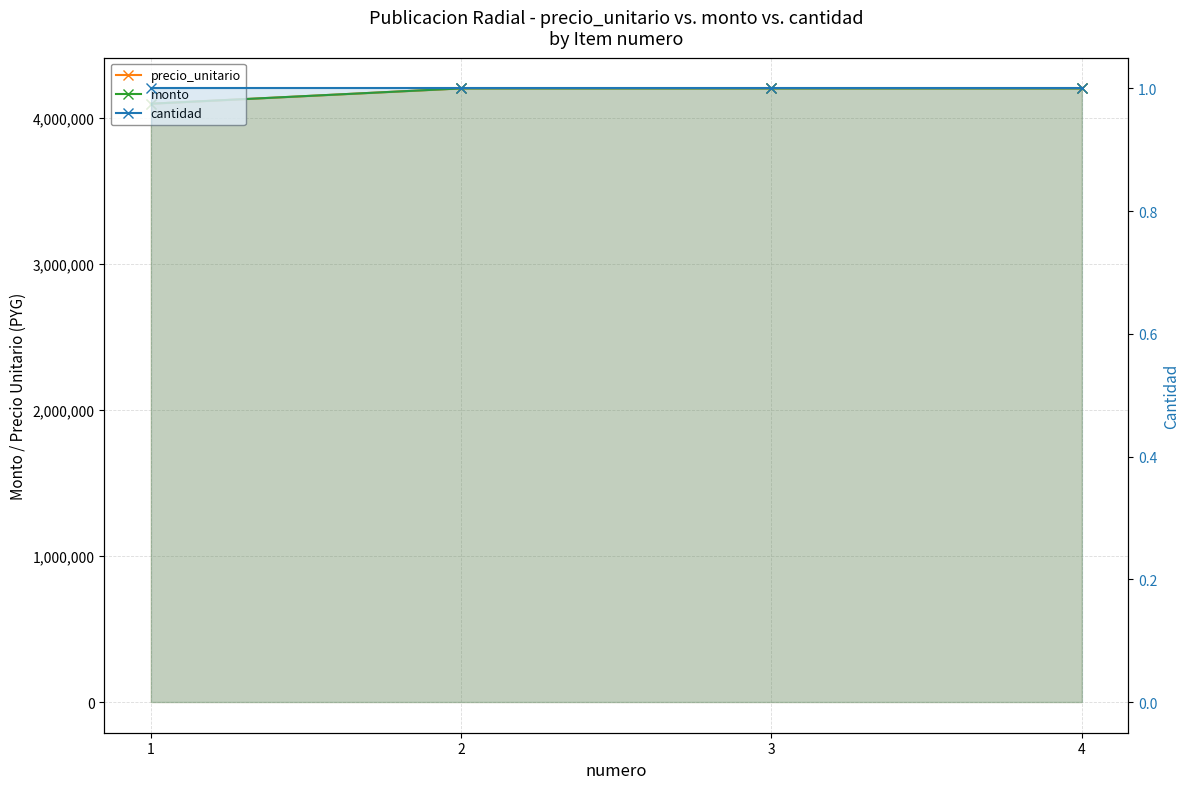

True or false: monto and cantidad intersect in this chart.

False